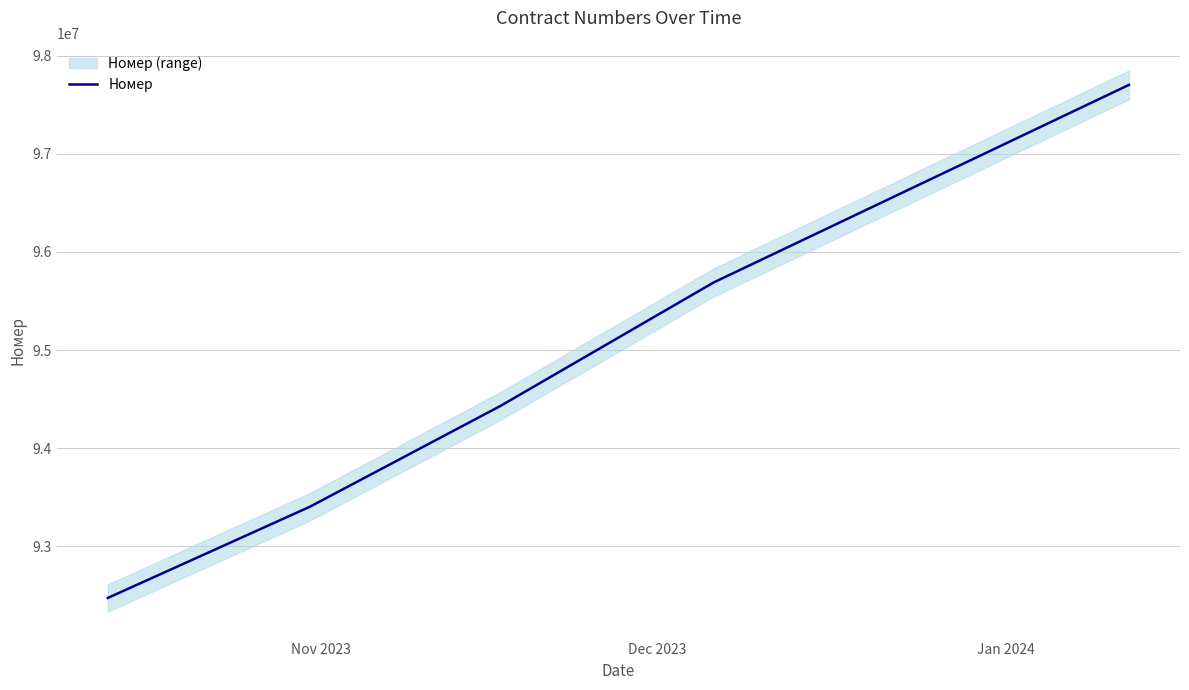

How many values are between 93402612 and 95689420?

3